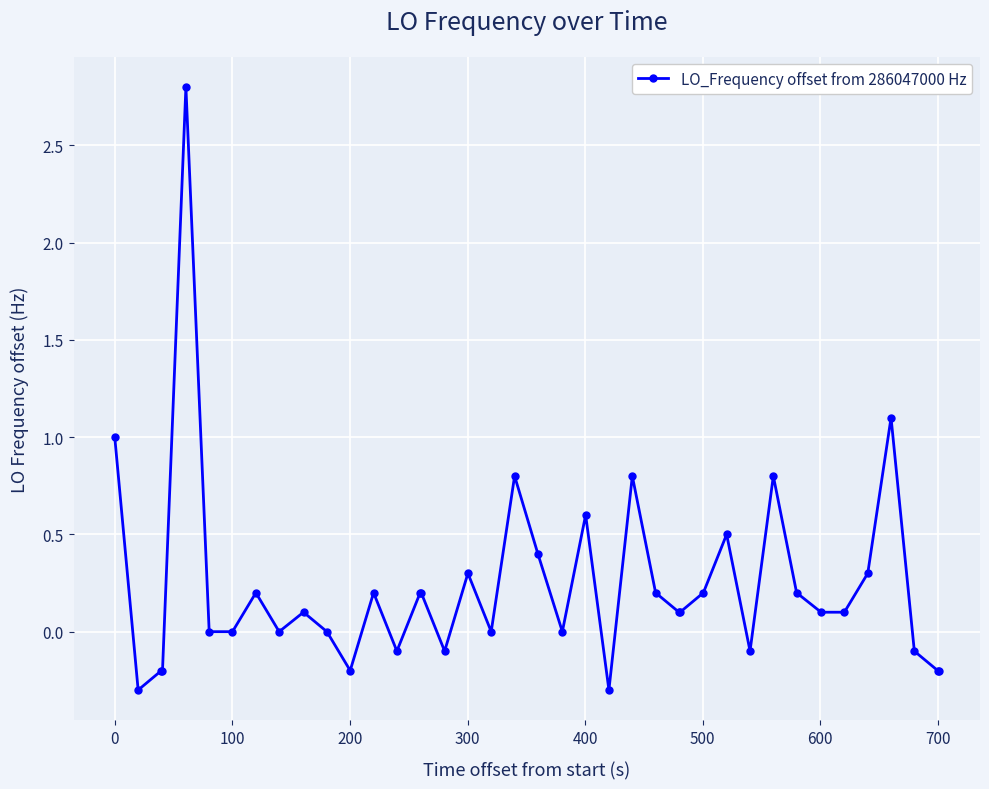

What is the value of the 21st point from the left?

0.4